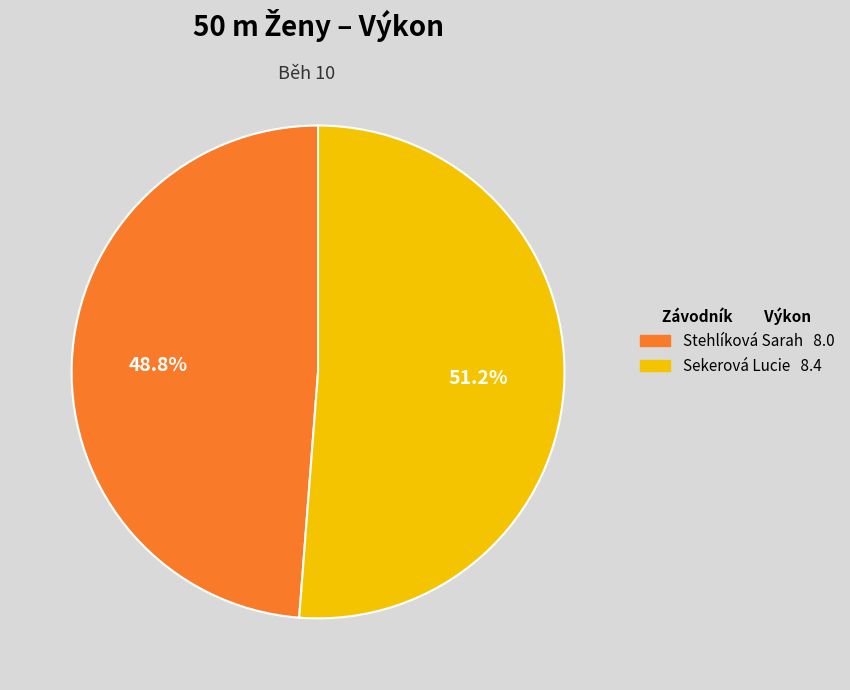

Which has a higher value, Stehlíková Sarah or Sekerová Lucie?

Sekerová Lucie